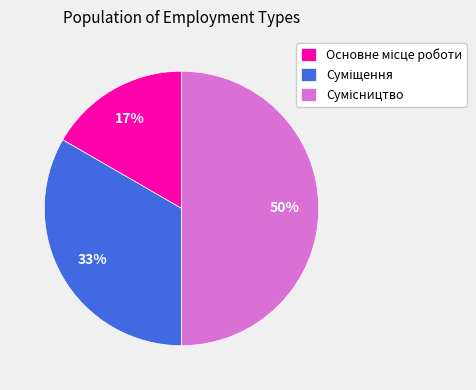

To the nearest percent, what is the average slice percentage?

33%